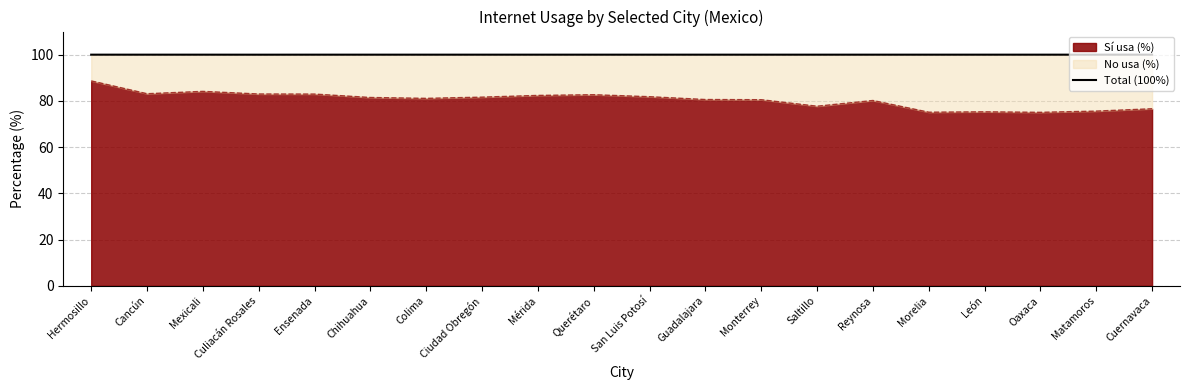

True or false: Sí usa (%) has a value of 83.0 at Culiacán Rosales.

True